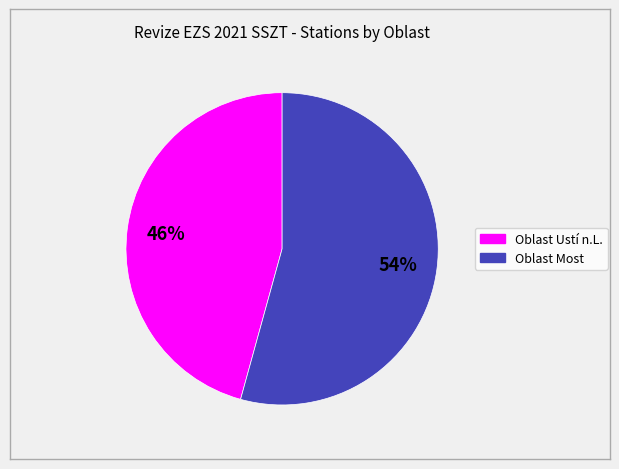

Do Oblast Ustí n.L. and Oblast Most together represent more than half of the pie?

Yes